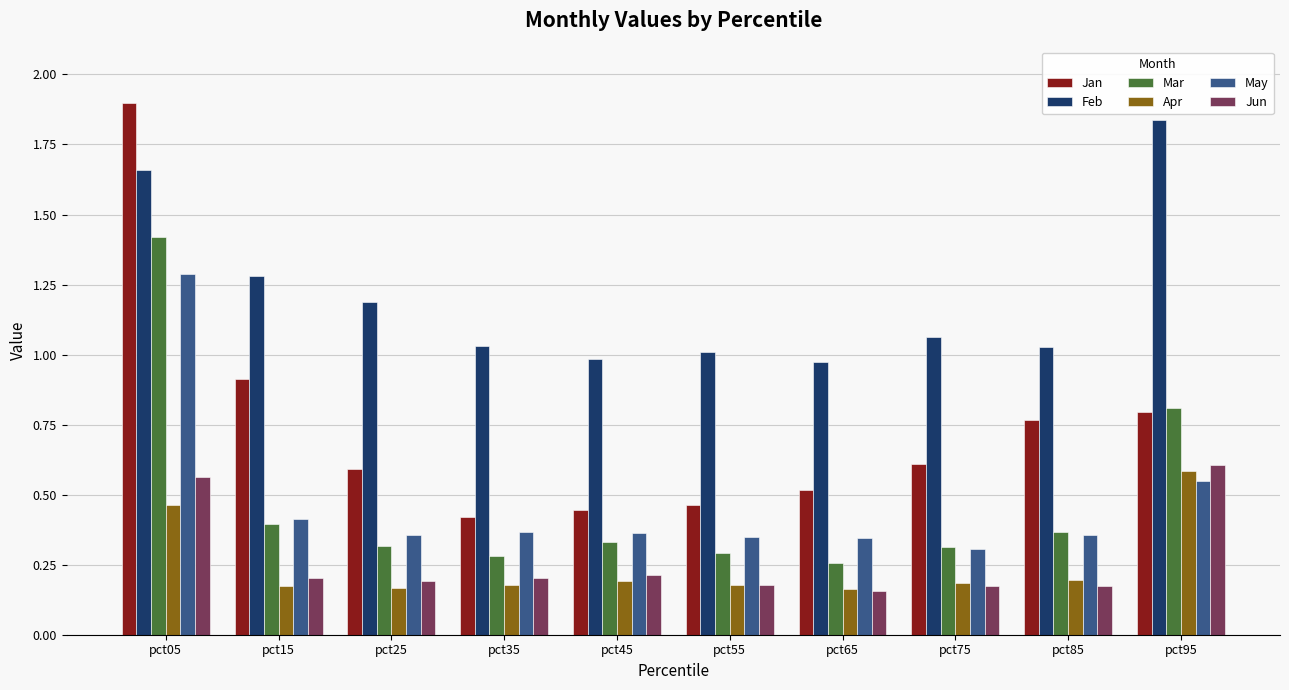

At which category is the sum across all series the highest?

pct05